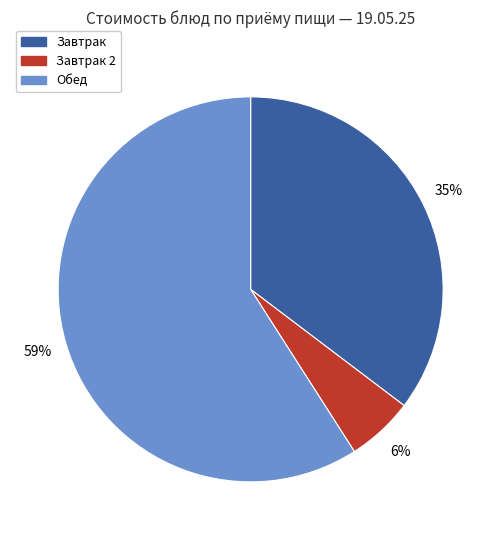

Is there any slice that represents more than half of the pie?

Yes